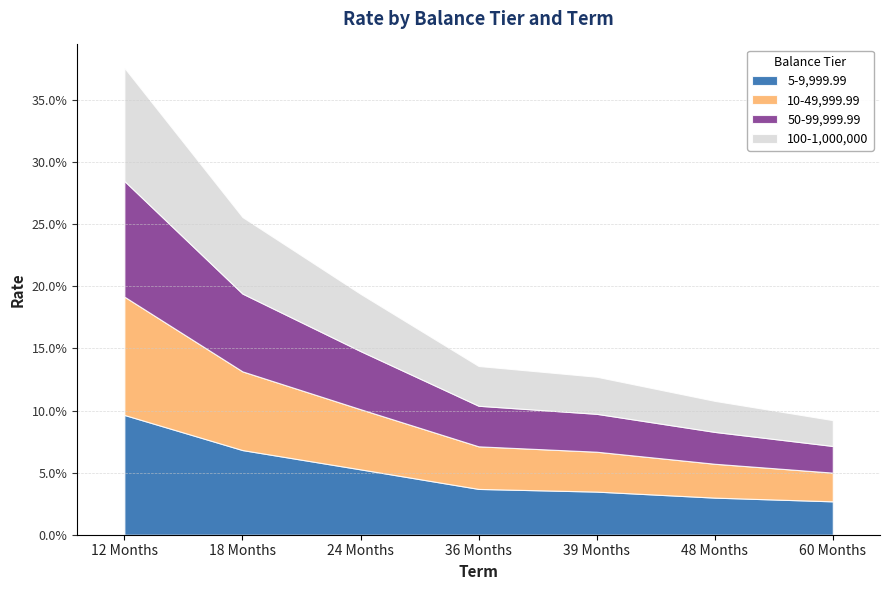

What is the total value across all series at 39 Months?

0.1